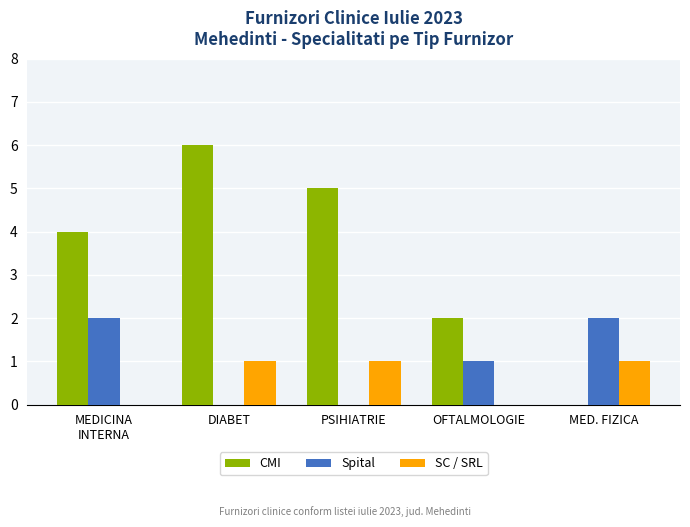

At which category is the sum across all series the highest?

DIABET